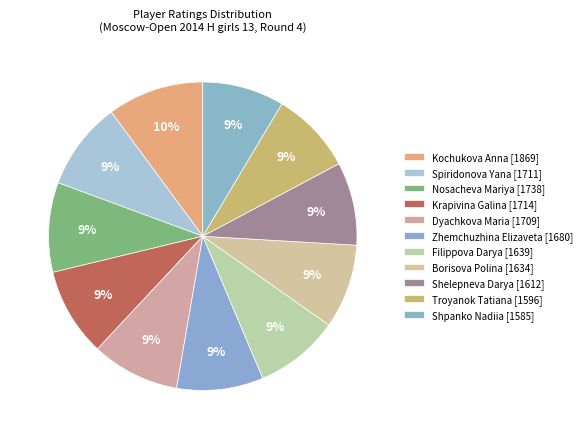

Which slice is the largest?

Kochukova Anna